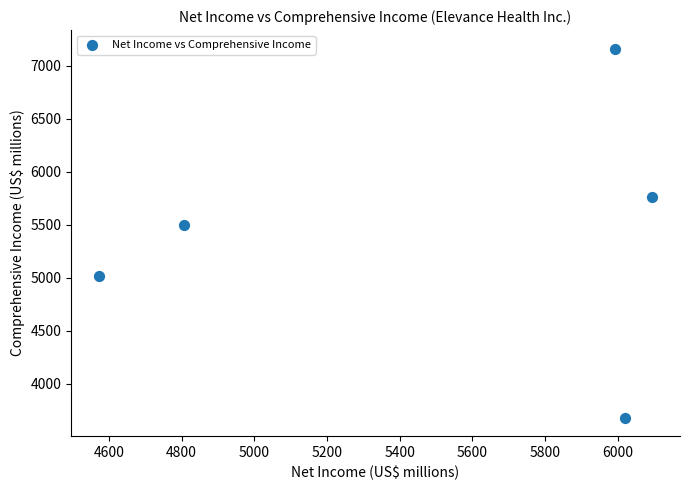

What Y value in the scatter plot is closest to 5422?

5497